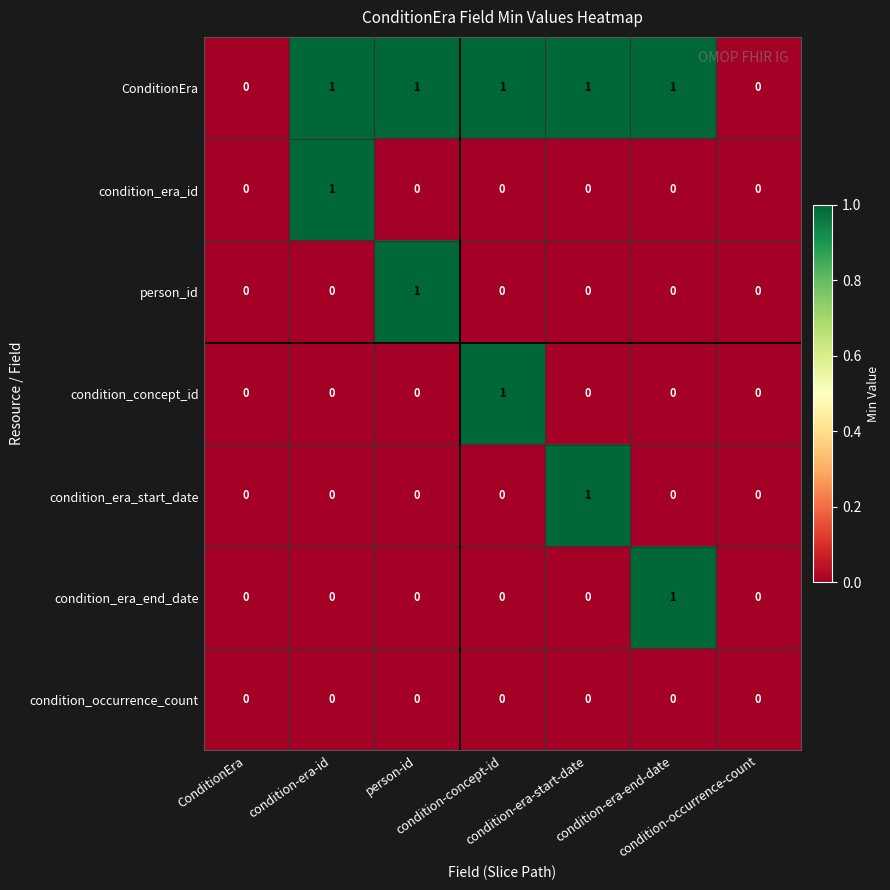

How many data points does each series have?

7